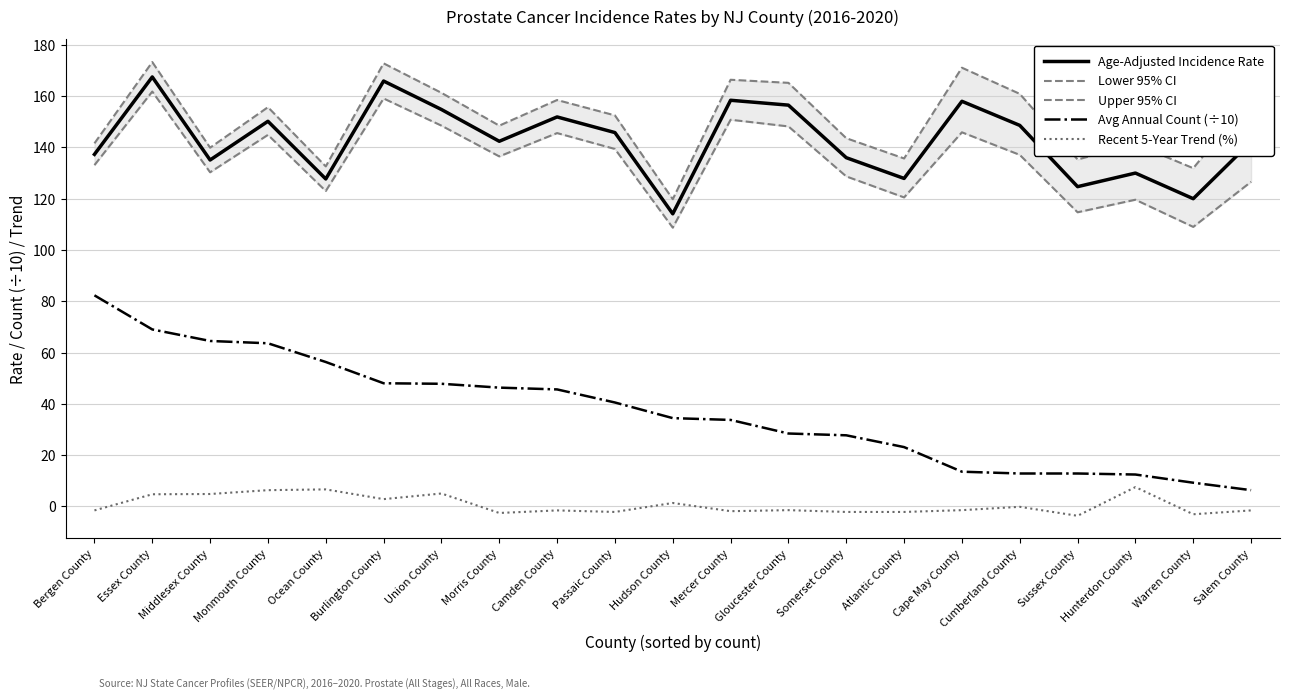

What is the label of the 4th point from the left?

Monmouth County